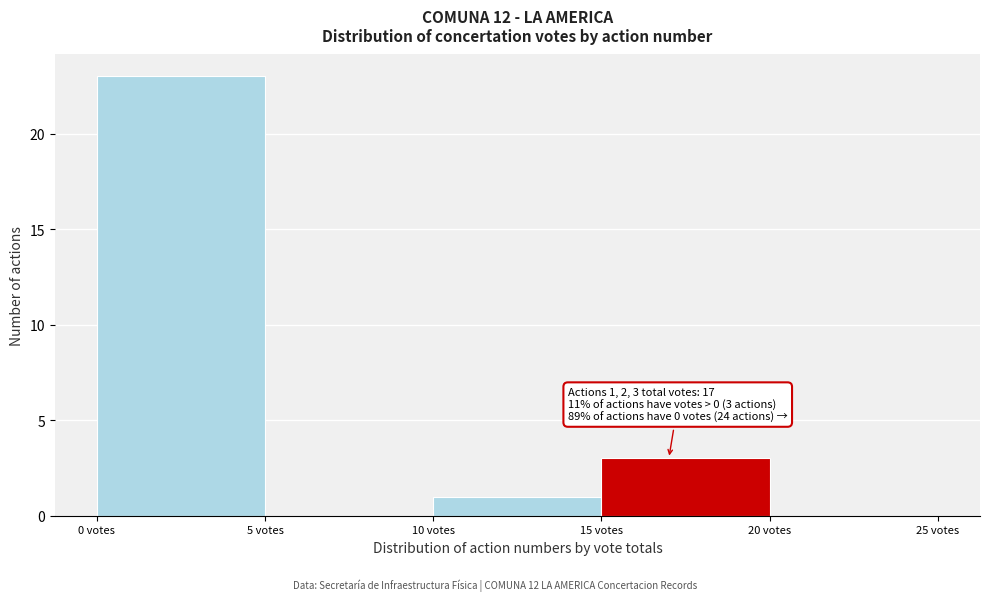

Over which range of the x-axis is the bar tallest?

0 to 5